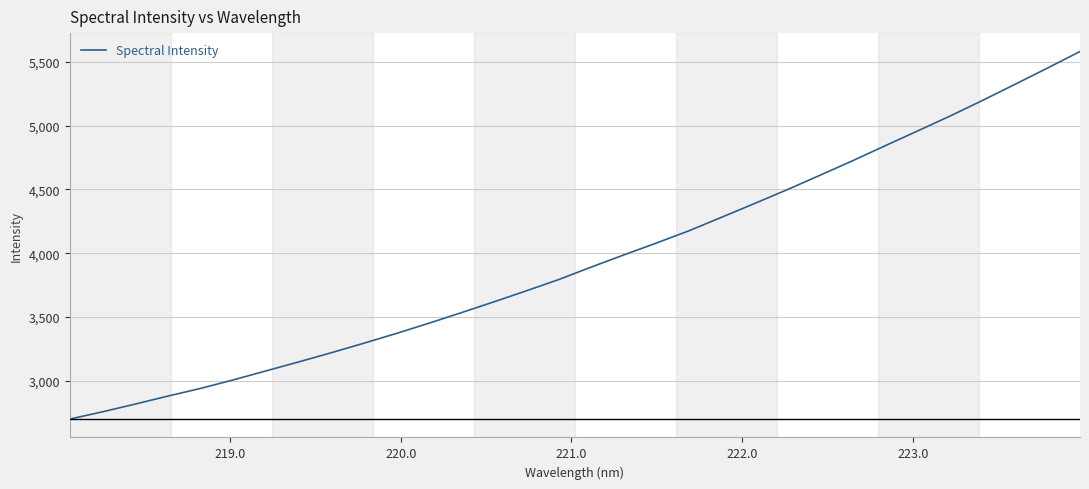

What is the maximum value shown in the chart?

5582.4